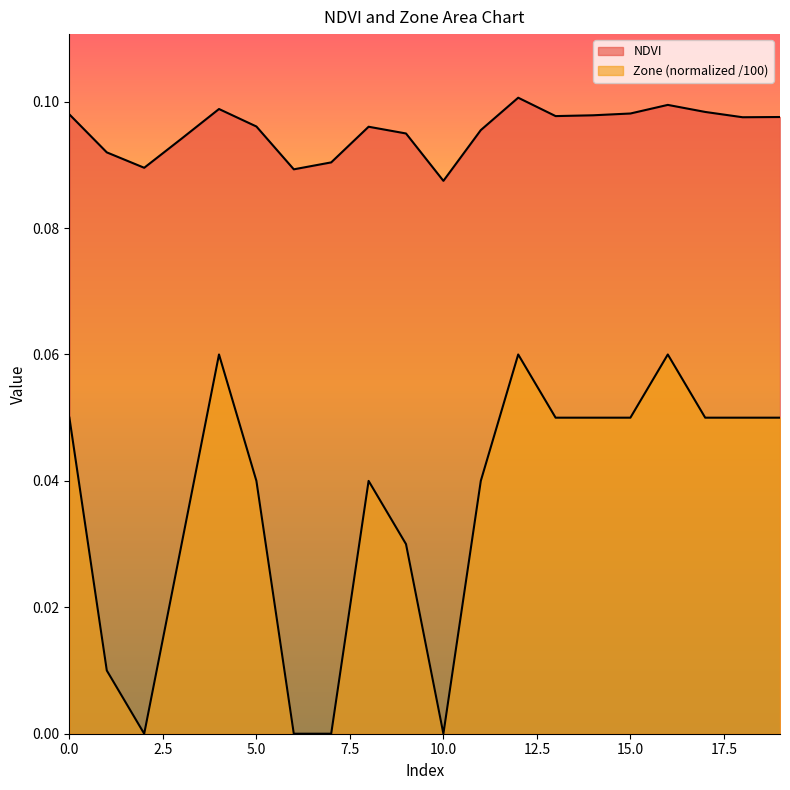

Reading left to right, extract all data points from this chart.

NDVI: 0.1	0.1	0.1	0.1	0.1	0.1	0.1	0.1	0.1	0.1	0.1	0.1	0.1	0.1	0.1	0.1	0.1	0.1	0.1	0.1
Zone: 0.1	0.0	0.0	0.0	0.1	0.0	0.0	0.0	0.0	0.0	0.0	0.0	0.1	0.1	0.1	0.1	0.1	0.1	0.1	0.1